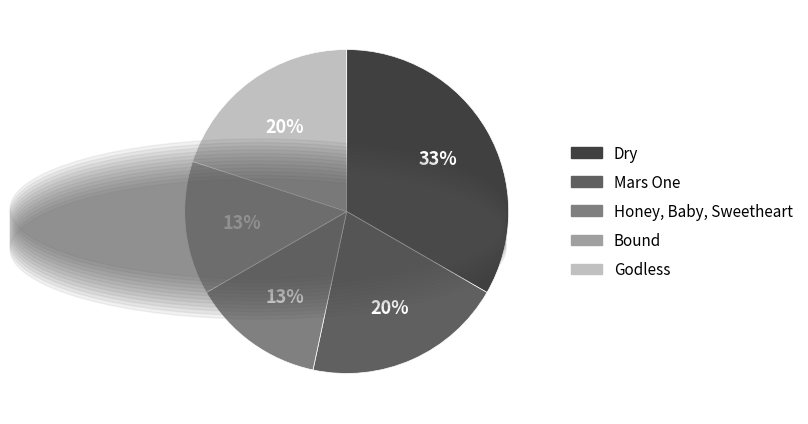

To the nearest percent, what percentage of the pie is Dry?

33%